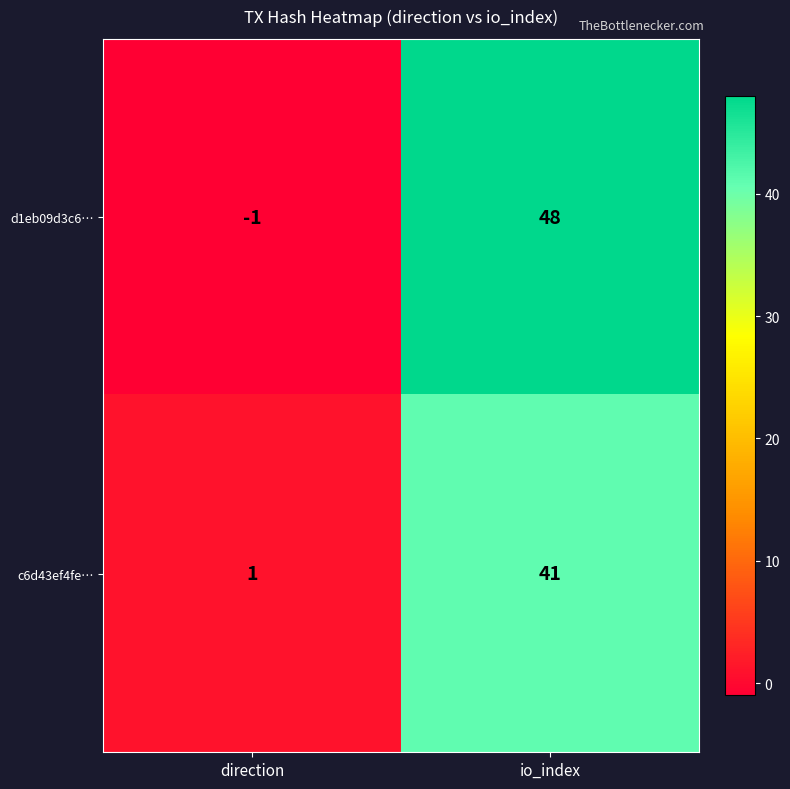

The d1eb09d3c6… series shows 48 at io_index. True or false?

True